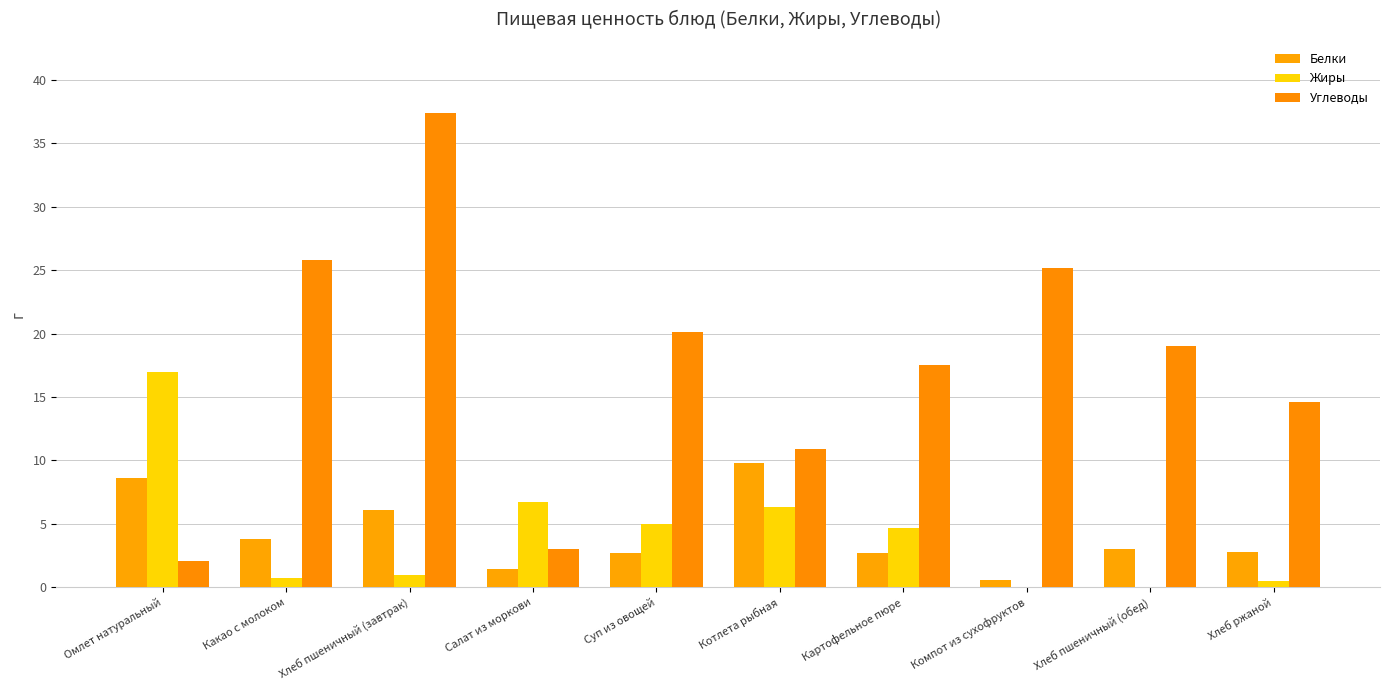

Reading left to right, extract all data points from this chart.

Белки: 8.6	3.8	6.1	1.4	2.7	9.8	2.7	0.6	3.0	2.8
Жиры: 17.0	0.7	1.0	6.7	5.0	6.3	4.7	0.0	0.0	0.5
Углеводы: 2.1	25.8	37.4	3.0	20.1	10.9	17.5	25.2	19.0	14.6